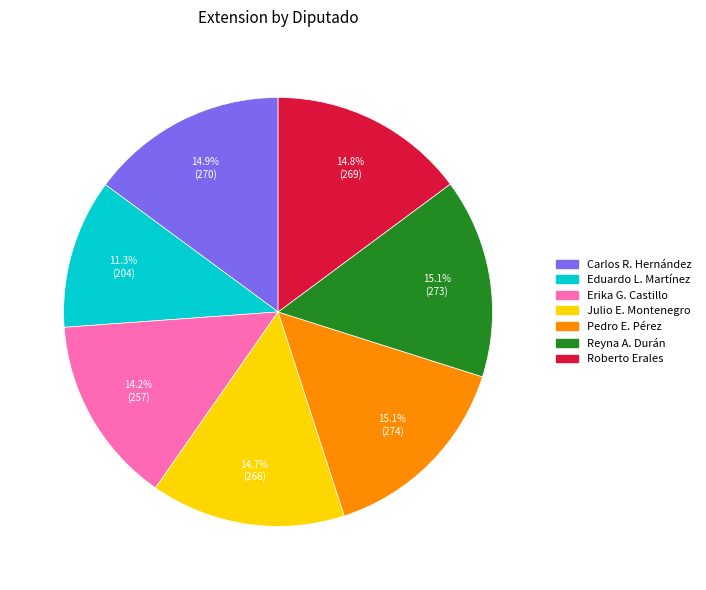

What percentage do Pedro E. Pérez and Julio E. Montenegro together represent?

29.8%